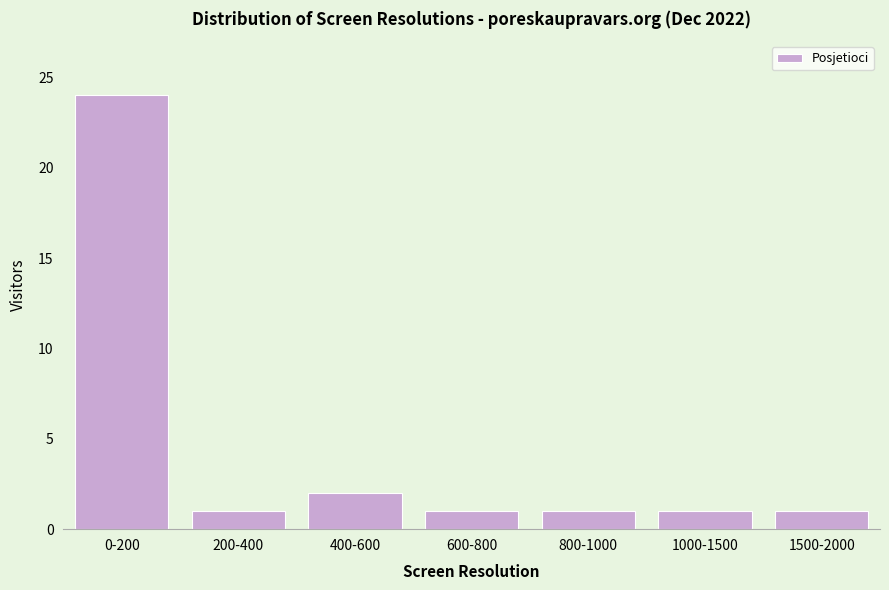

Reading right to left, extract all data points from this chart.

1	1	1	1	2	1	24